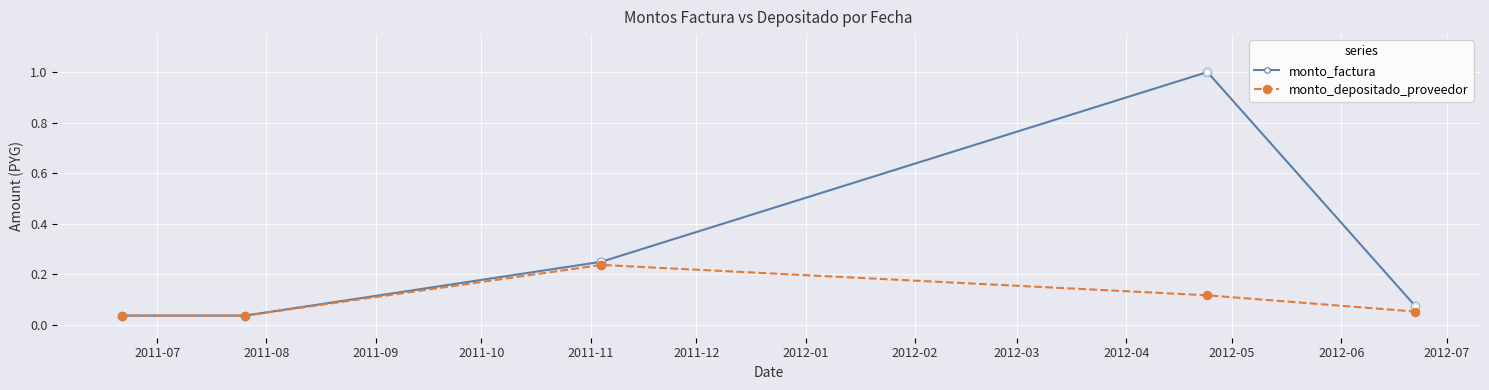

Which series has the largest Y range (max minus min)?

monto_factura